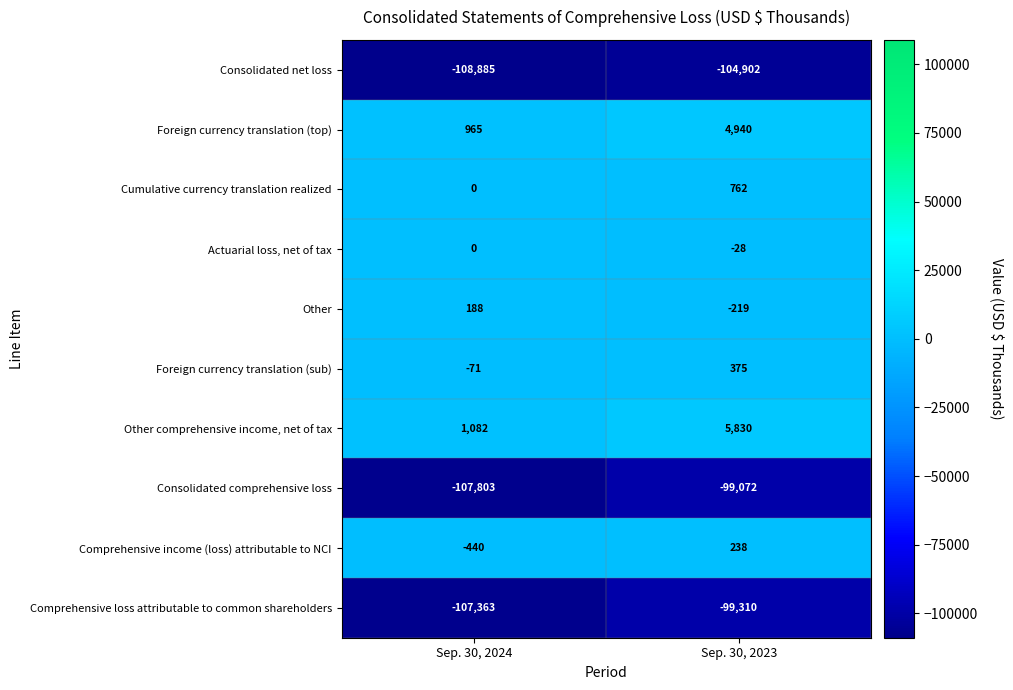

How many categories are shown in the chart?

2